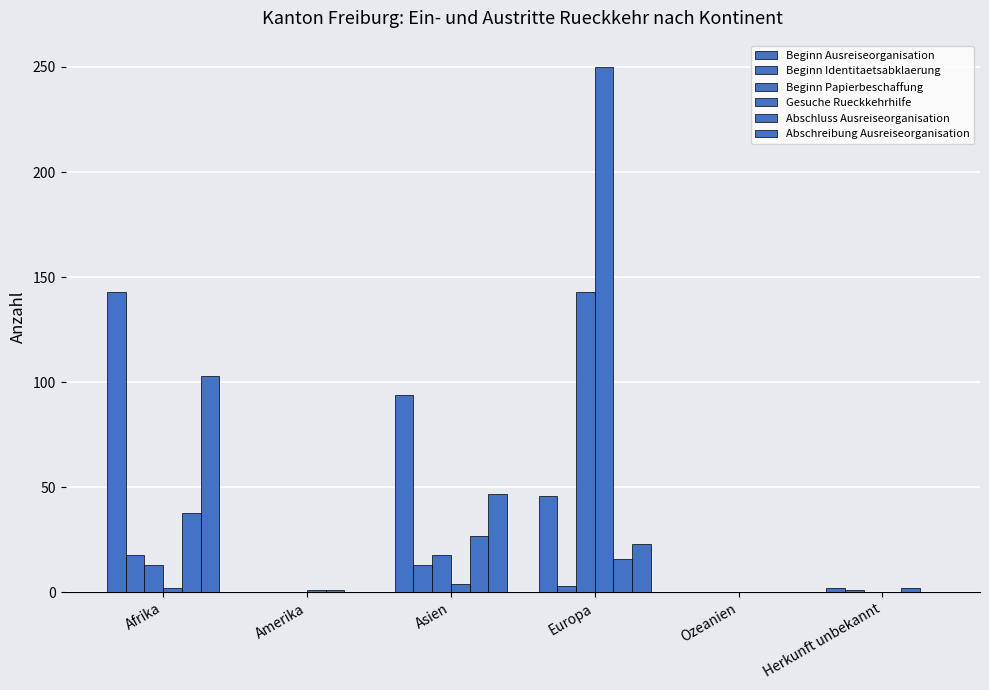

What is the label of the 5th bar from the left?

Ozeanien